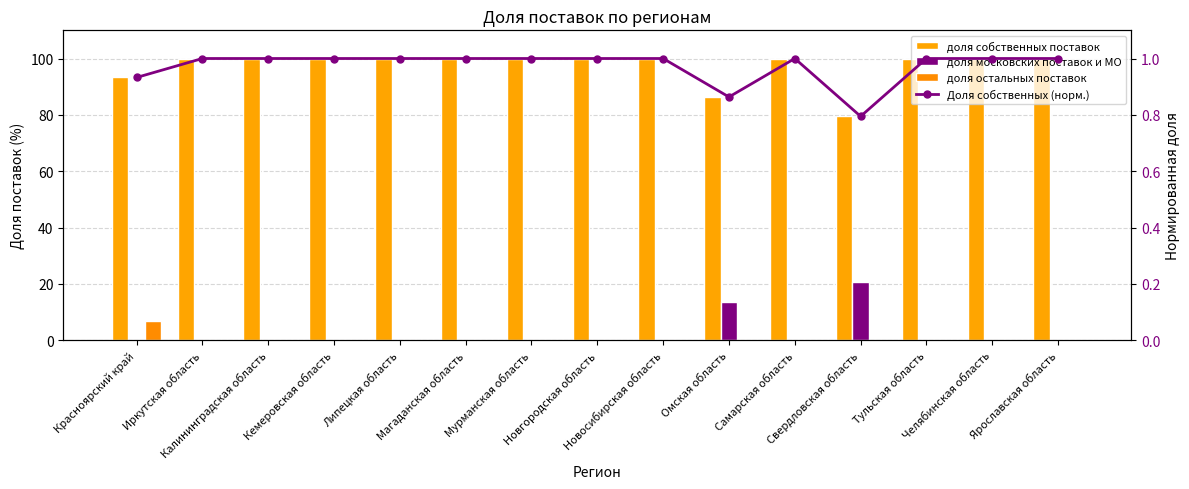

What is the difference between the maximum and minimum values in the доля остальных поставок series?

6.7